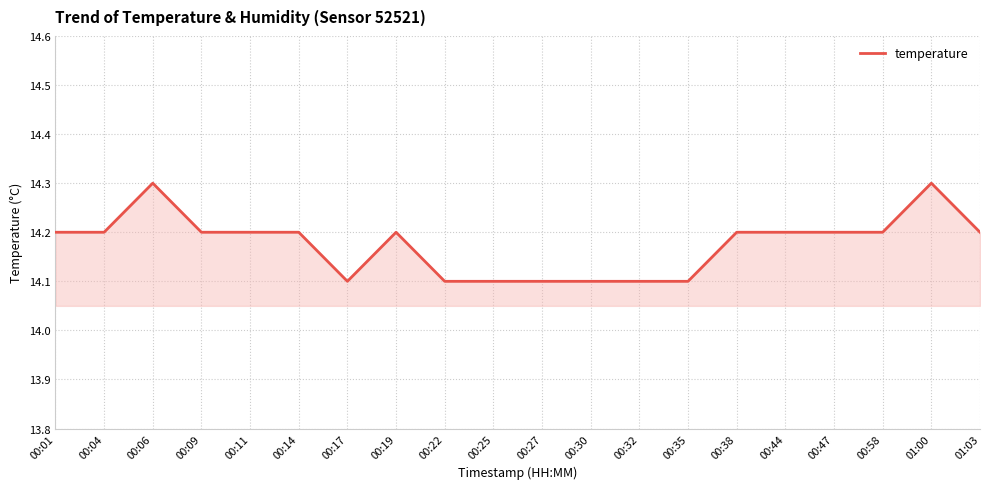

Where is the first local maximum?

00:06